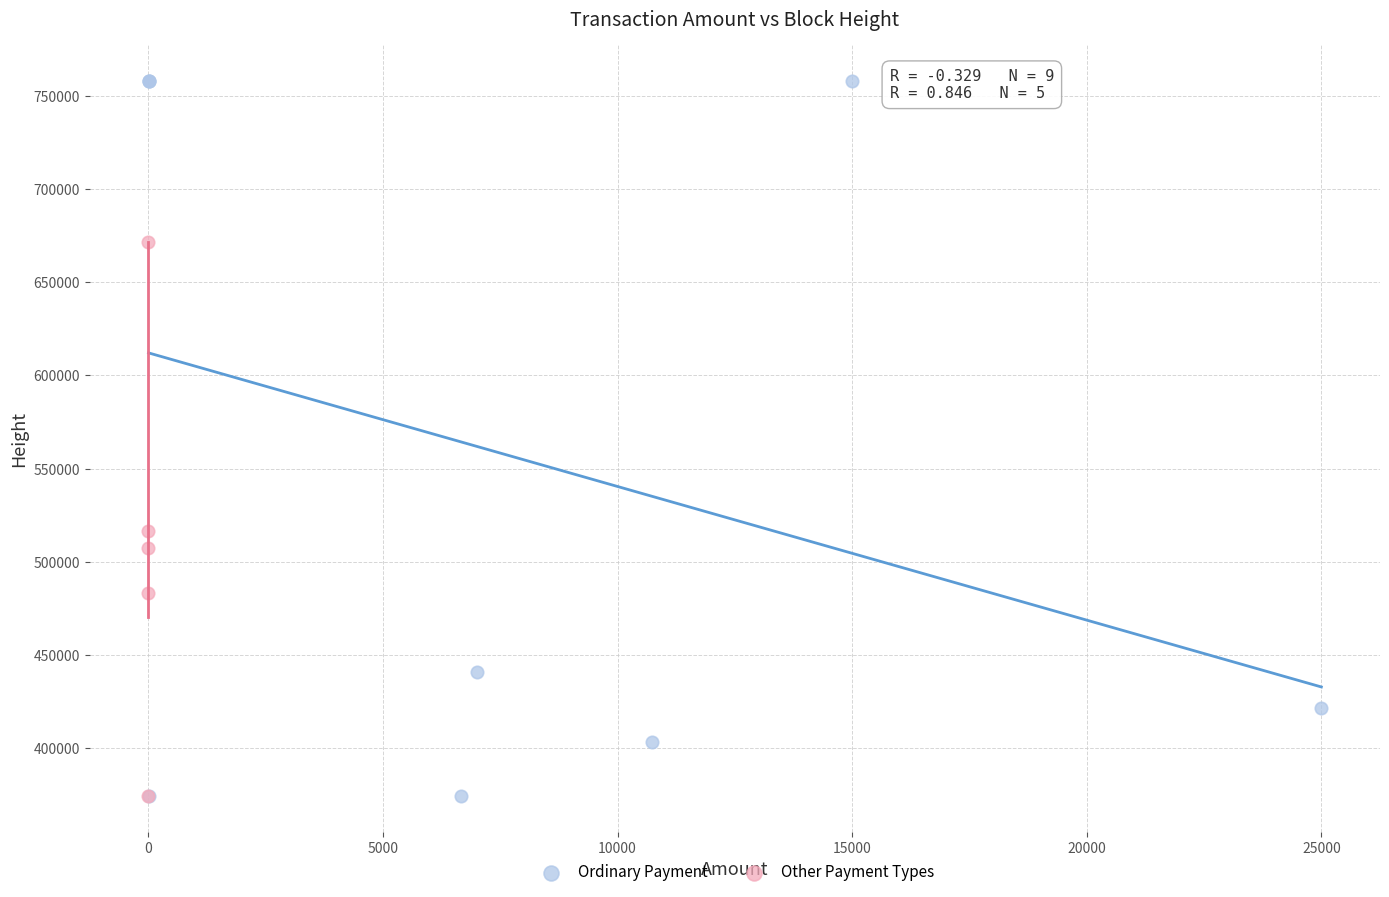

Which series reaches the maximum Y coordinate?

Ordinary Payment